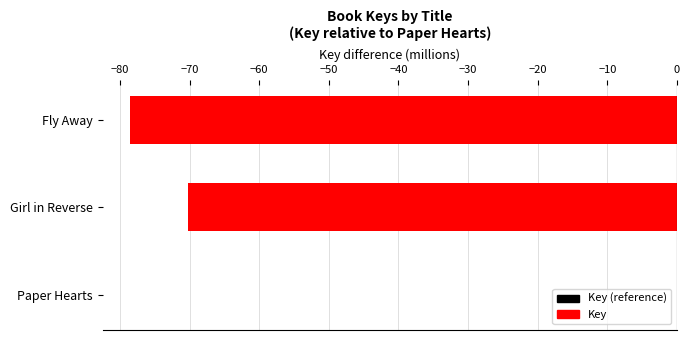

The chart shows a value of -108.6 at Girl in Reverse. True or false?

False